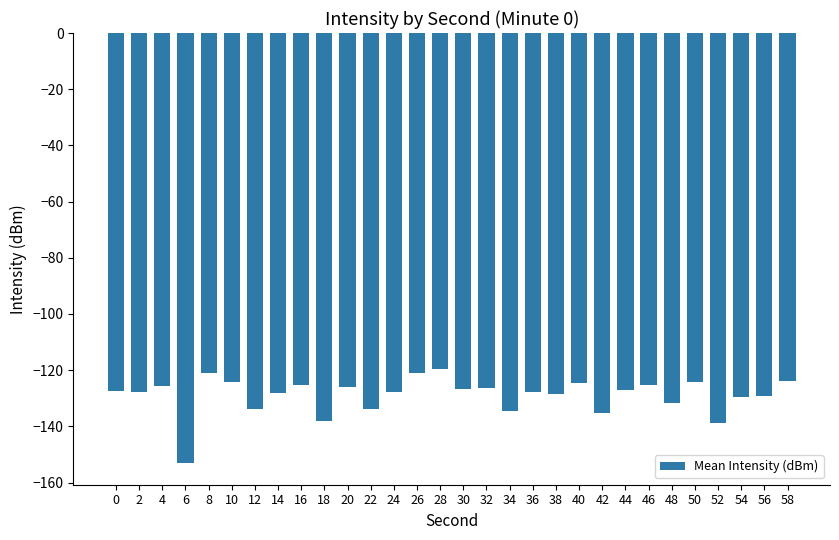

True or false: the data shows -191.8 at 42.

False